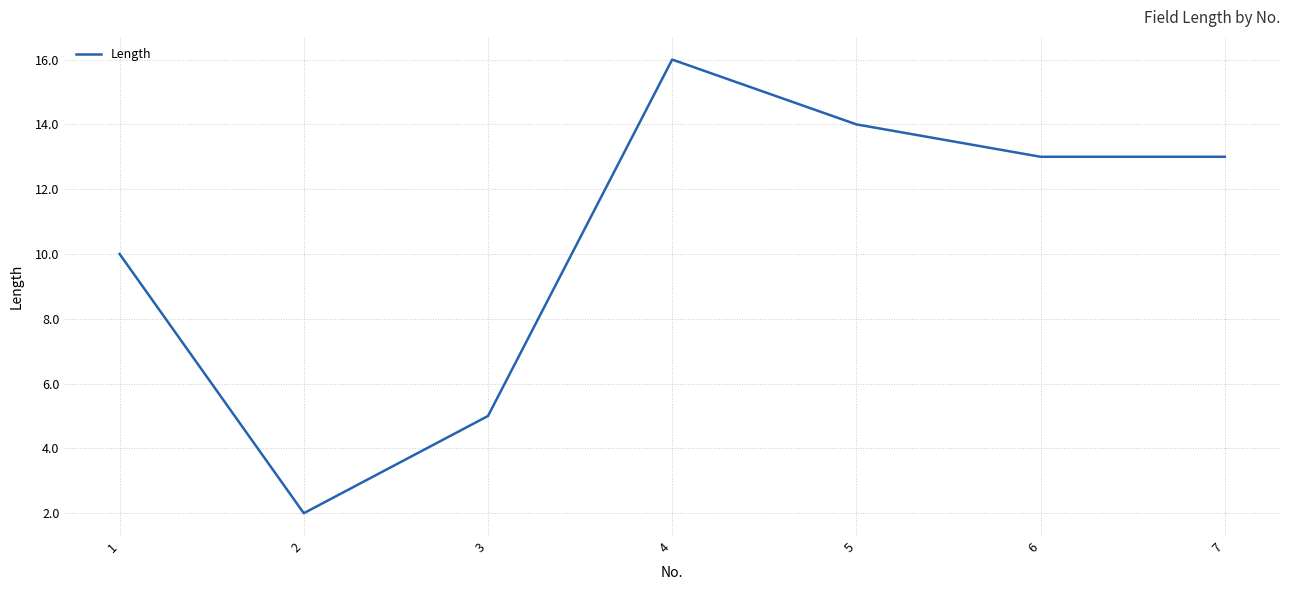

At which category does the data reach its first local peak?

4